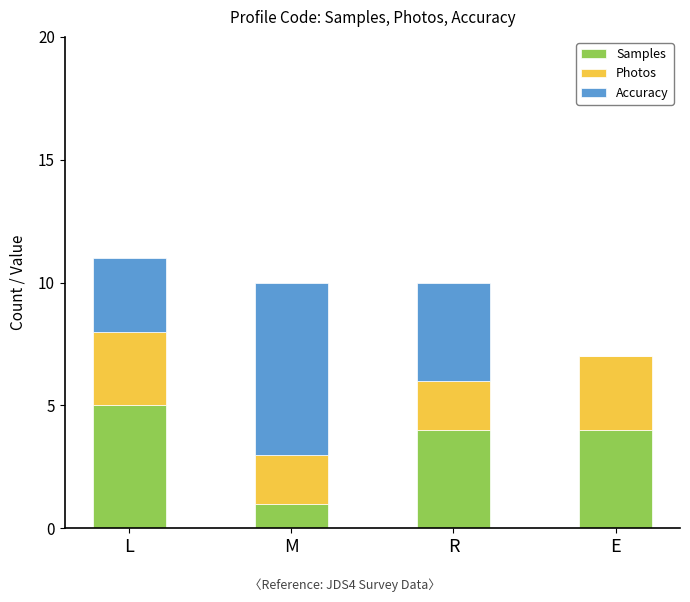

What are all the series names shown in the legend?

Samples, Photos, Accuracy